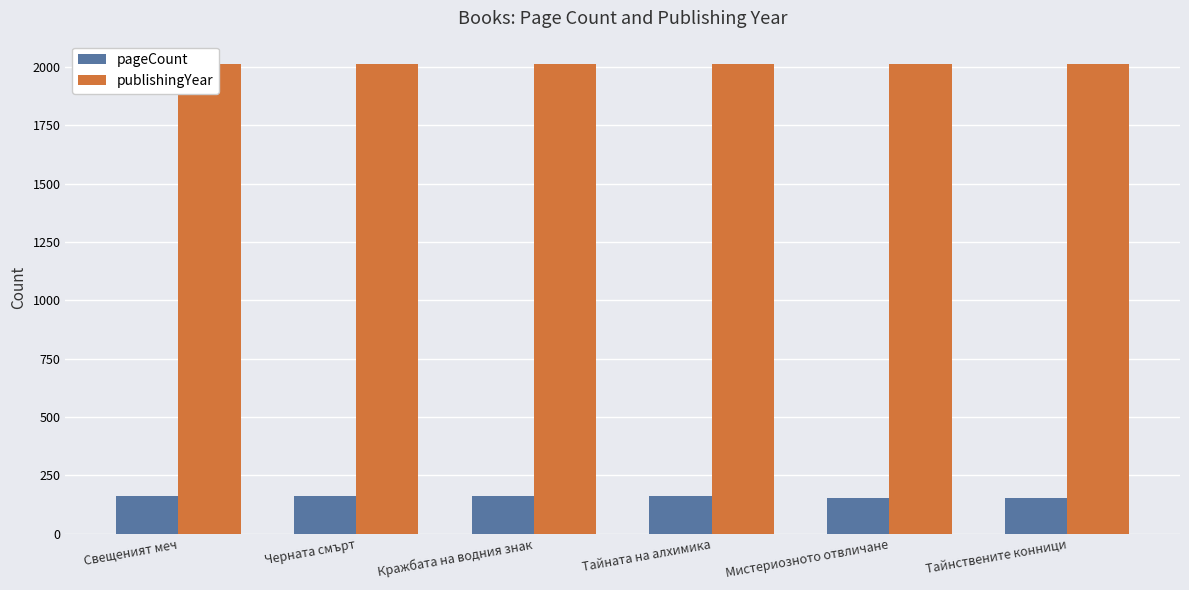

What is the average value of the publishingYear series?

2012